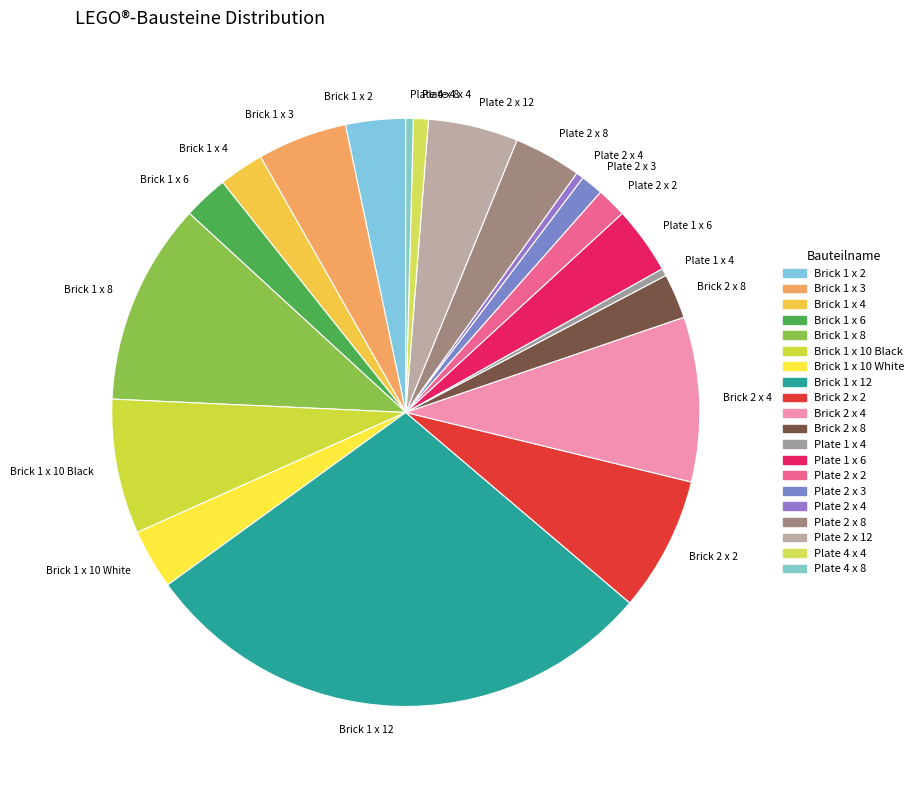

How many slices are in this pie chart?

20